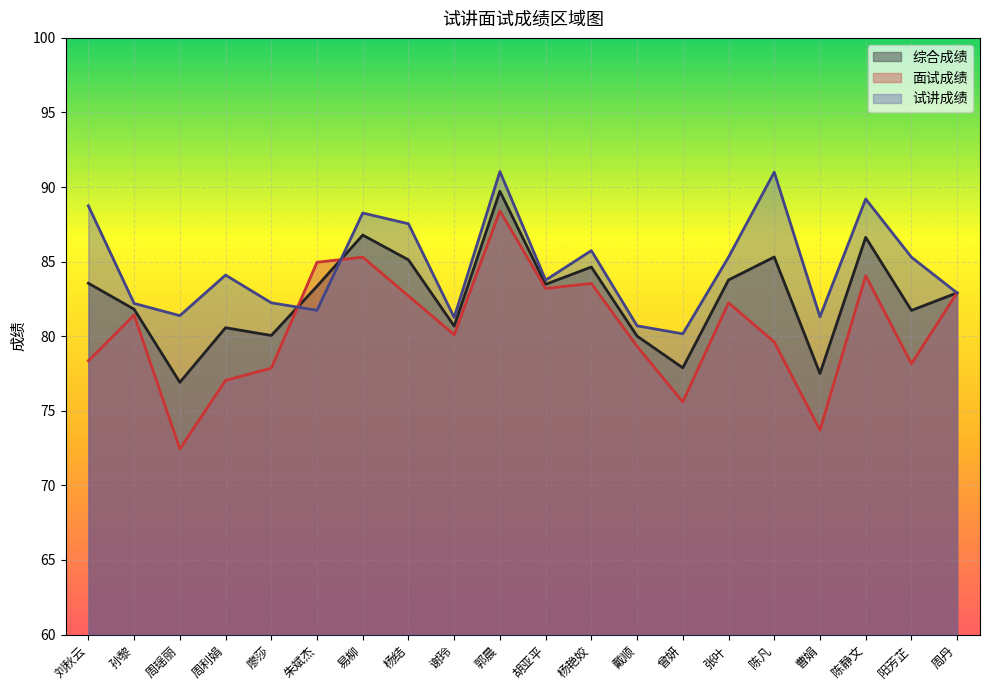

Is it true that 试讲成绩 equals 126.7 at 周利娟?

False